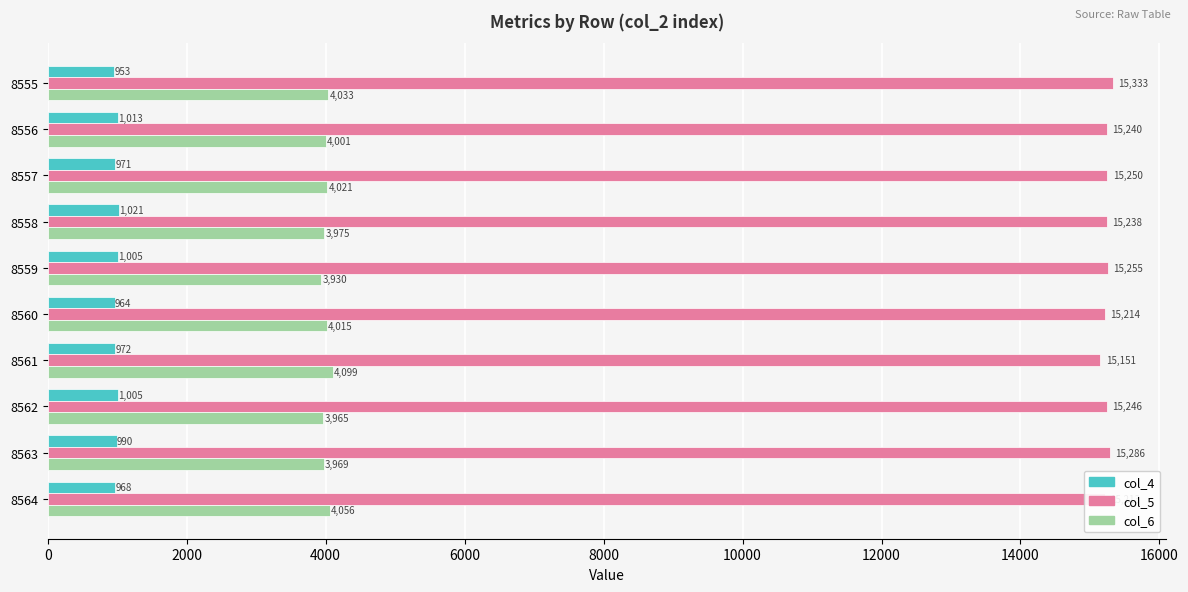

Rank the series by their maximum value, from highest to lowest.

col_5, col_6, col_4